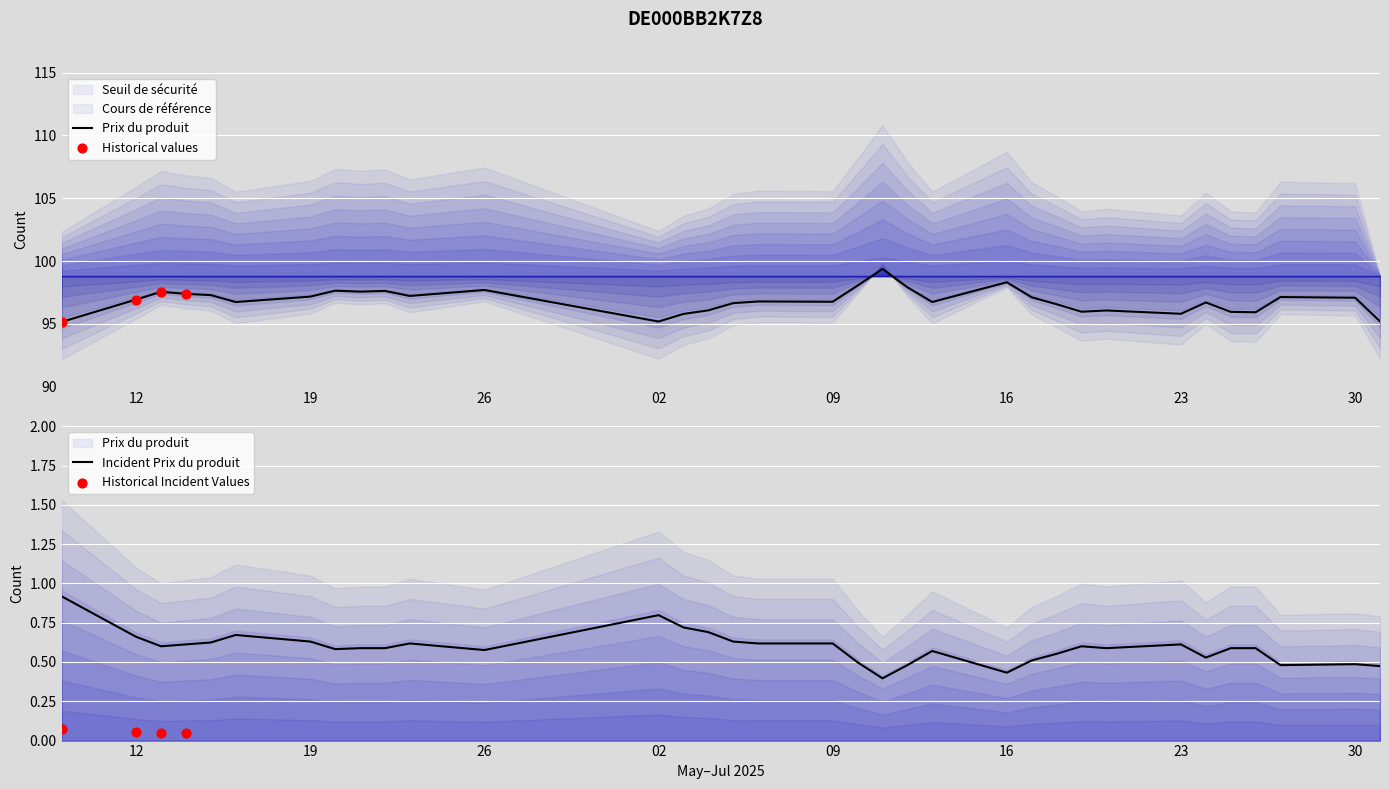

What is the total value across all series at 2025-05-16?

201.7